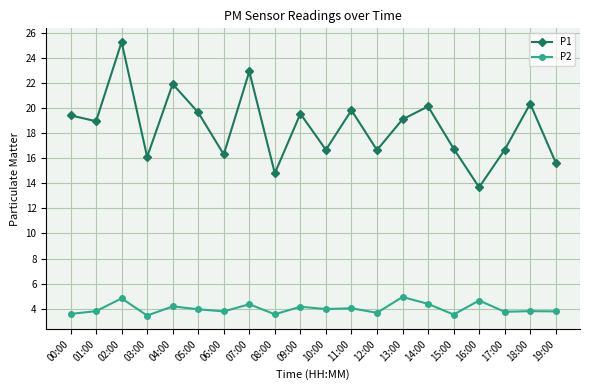

What is the average value of the P1 series?

18.5